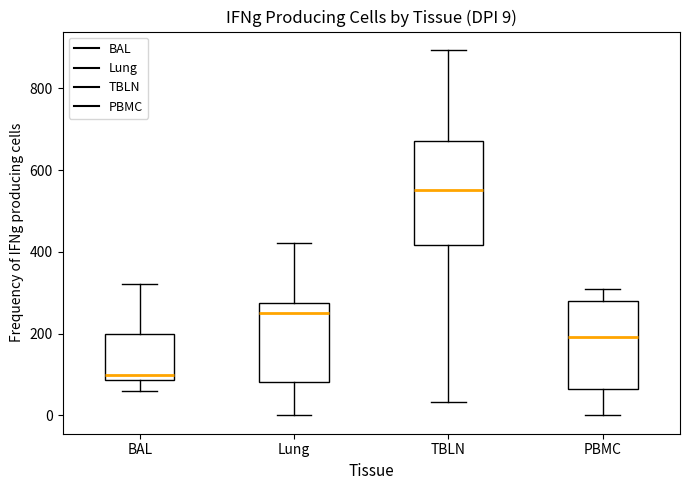

Which box's median line is the lowest?

BAL